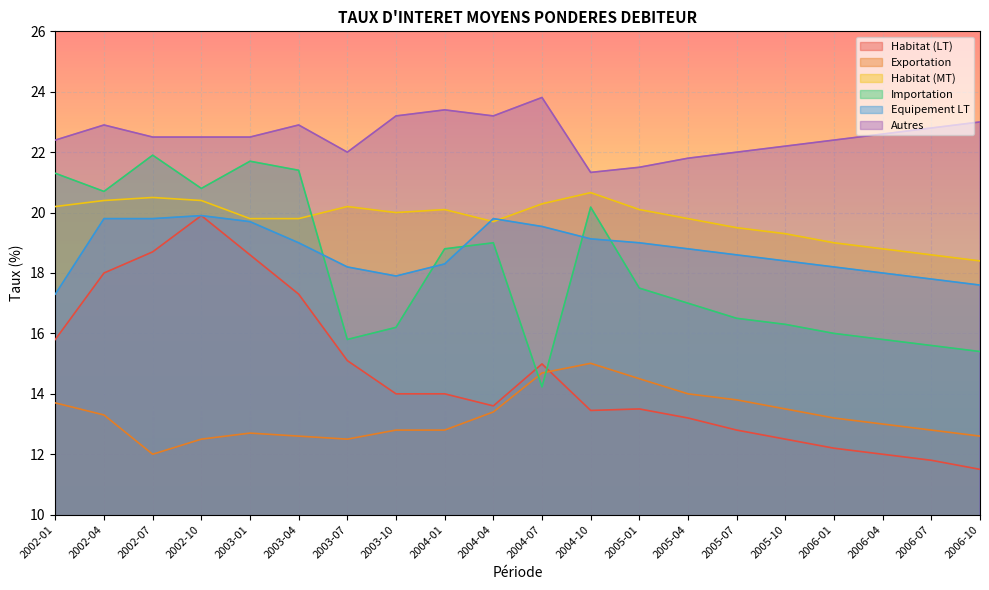

What is the highest value of the Exportation series?

15.0